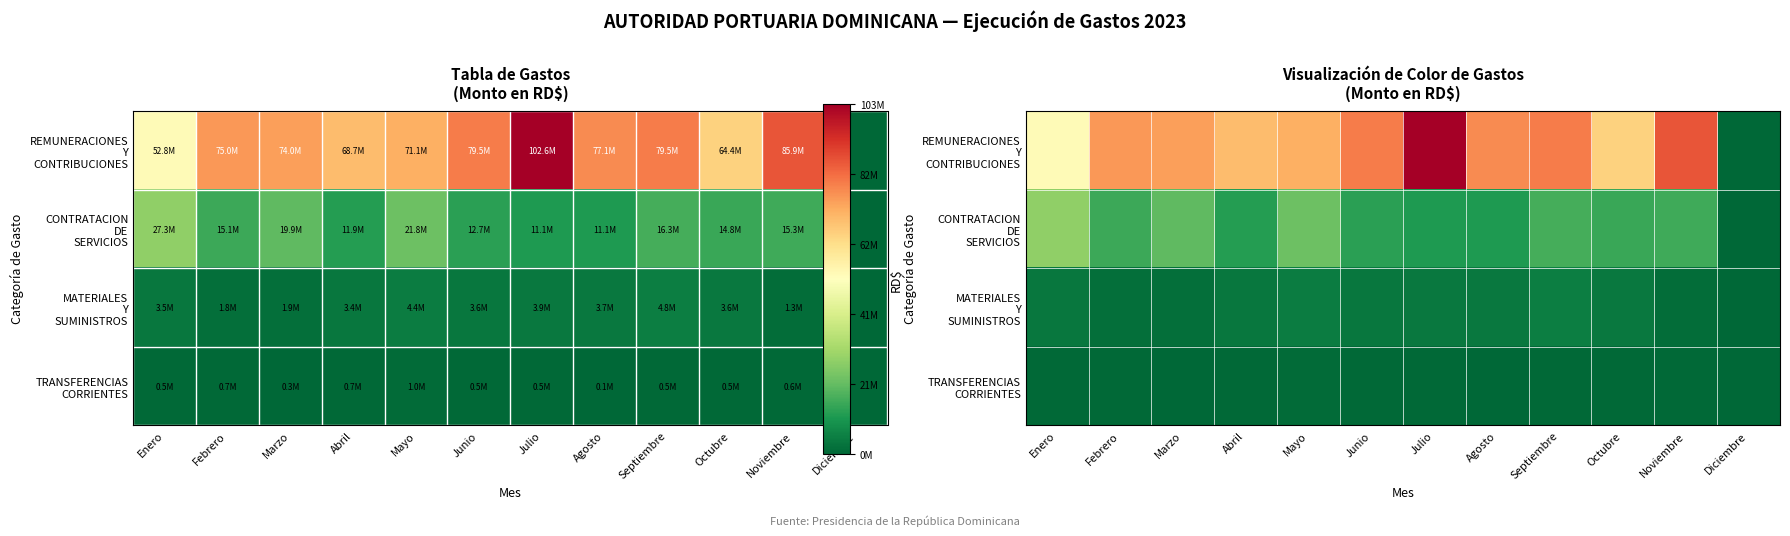

What is the total value across all series at Enero?

84145494.8